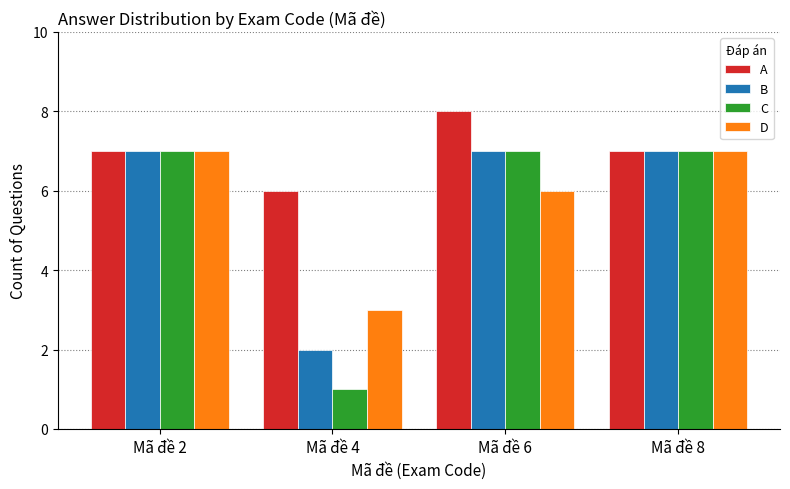

What is the difference between the maximum and minimum values in the C series?

6